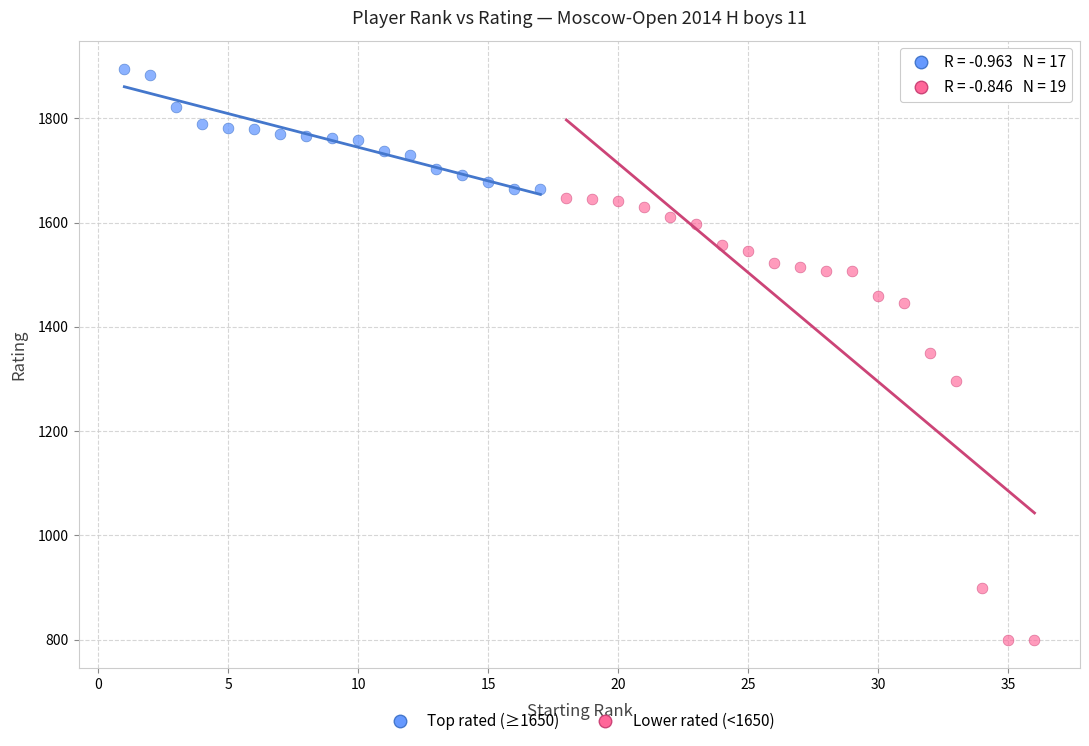

Which series contains the highest Y value?

Top rated (≥1650)